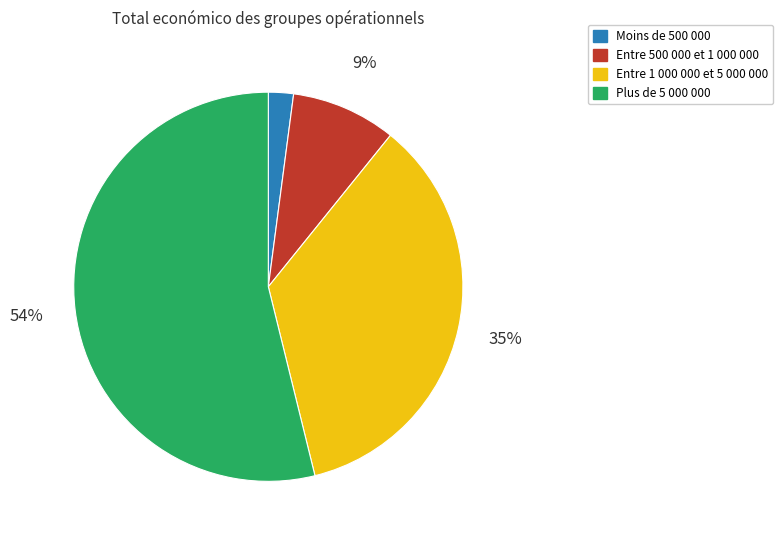

Which has a higher value, Entre 1 000 000 et 5 000 000 or Moins de 500 000?

Entre 1 000 000 et 5 000 000